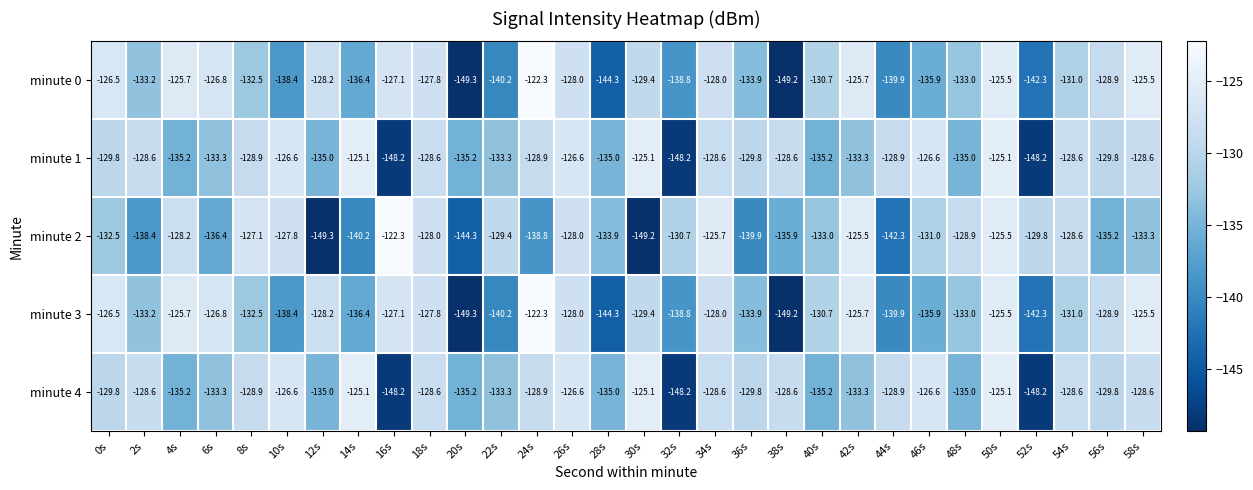

Which series changed the most between 0s and 24s?

minute 2